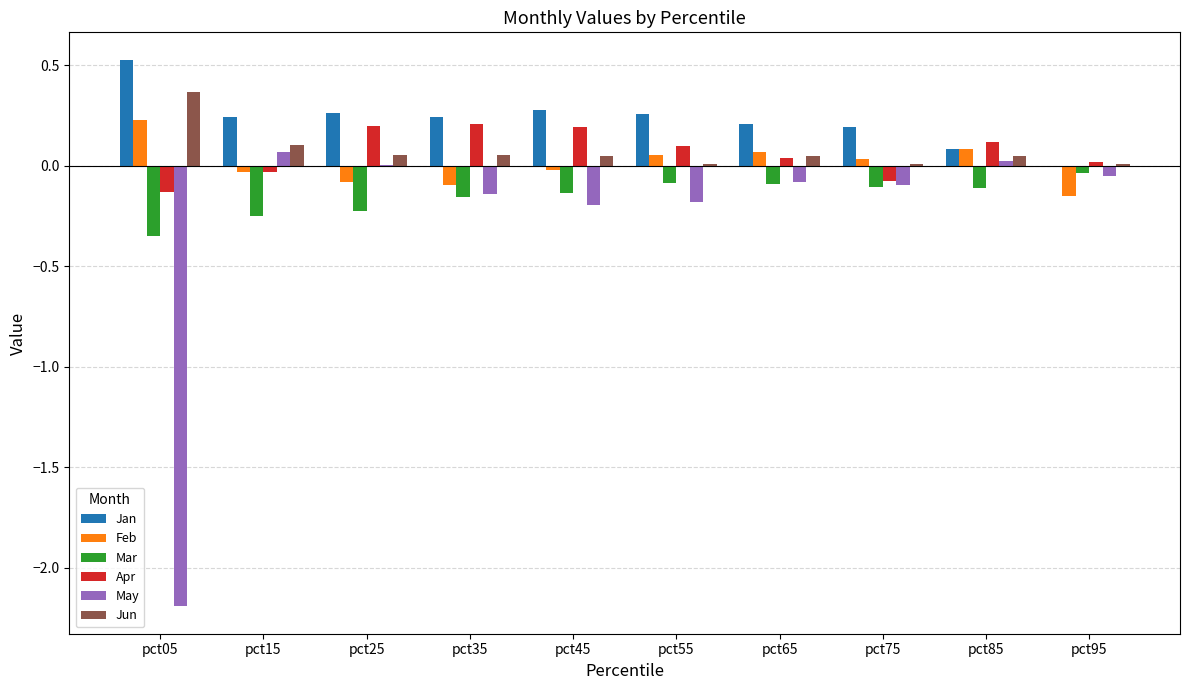

What is the total value across all series at pct05?

-1.6